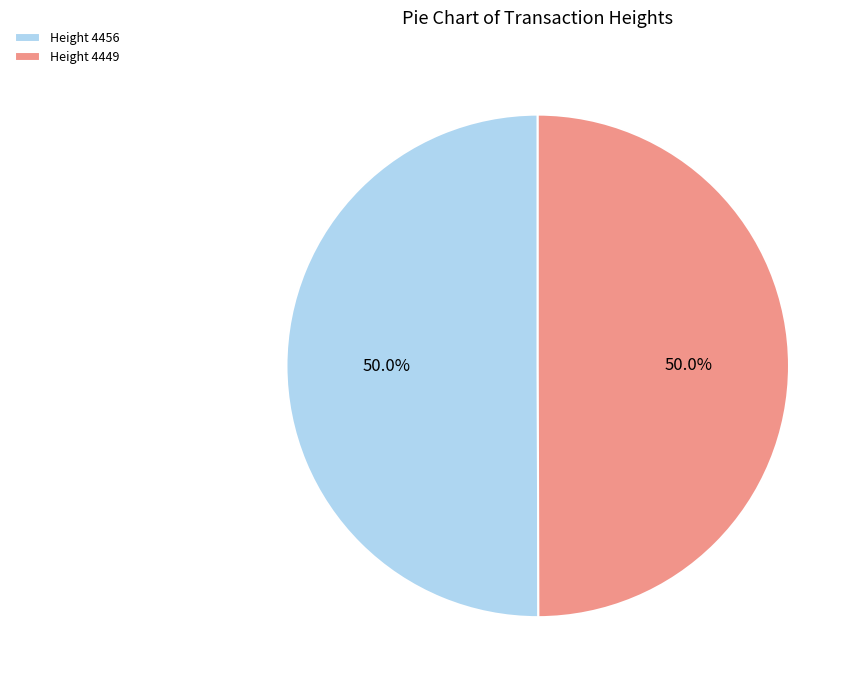

To the nearest percent, what is the combined percentage of Height 4449 and Height 4456?

100%